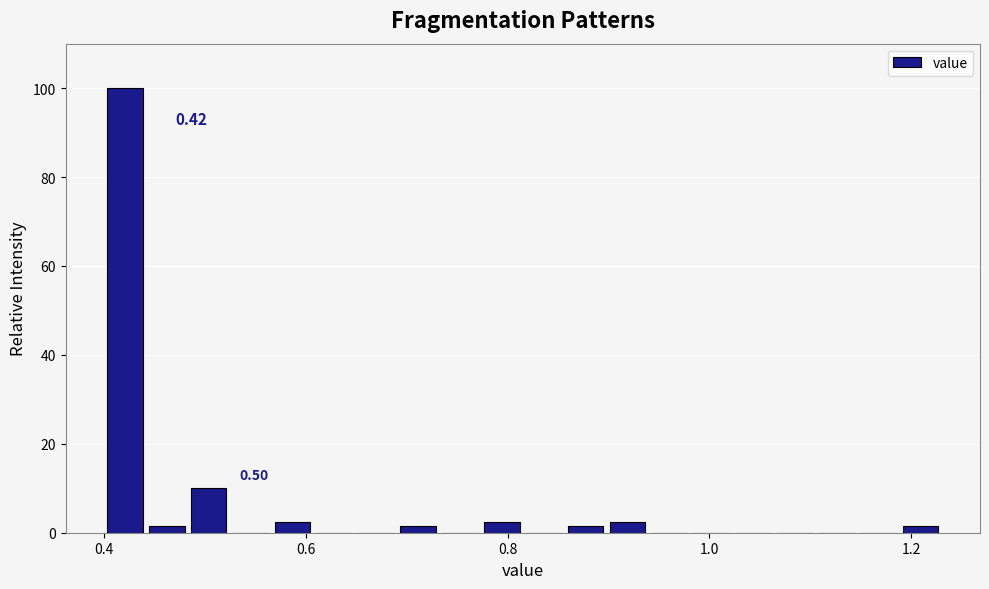

Around what value on the x-axis is the tallest bar? Give the approximate position of its centre, as read against the axis.

0.42